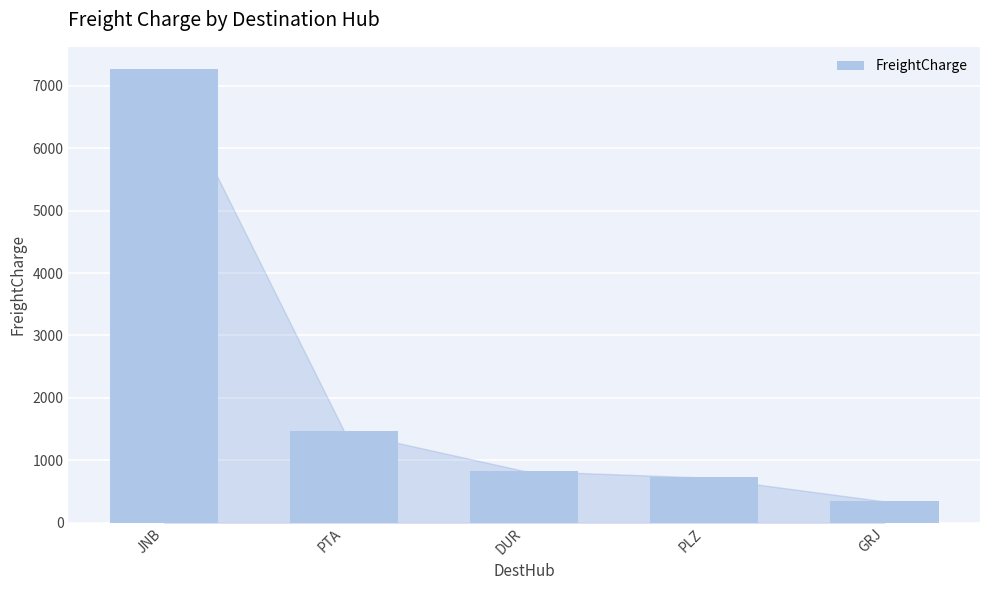

What position from the right is JNB?

5